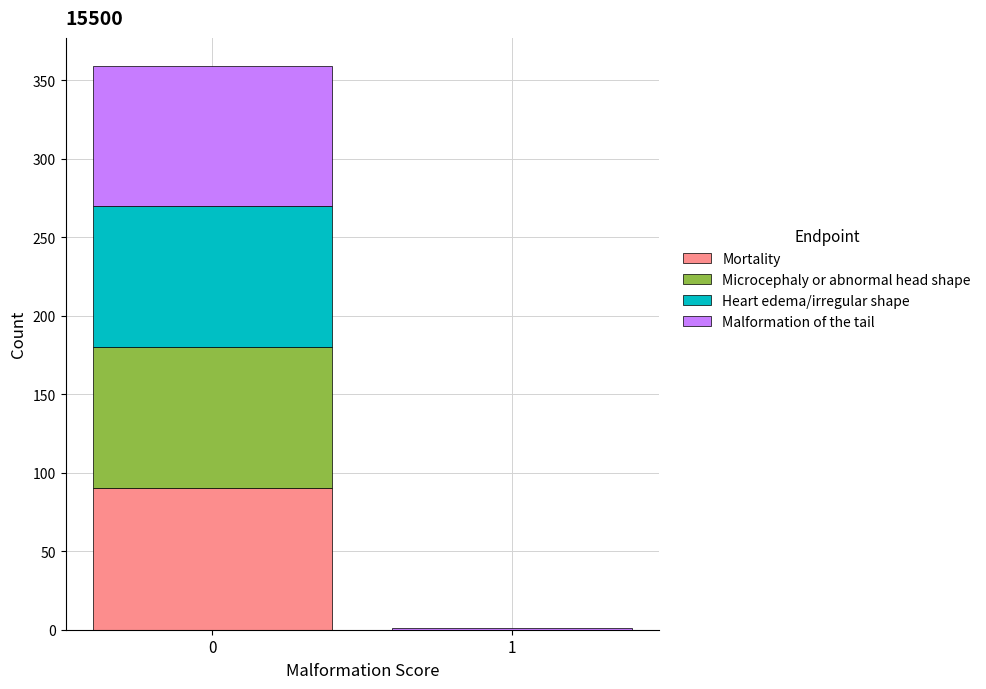

Reading left to right, what are the values for Mortality?

0=90	1=0